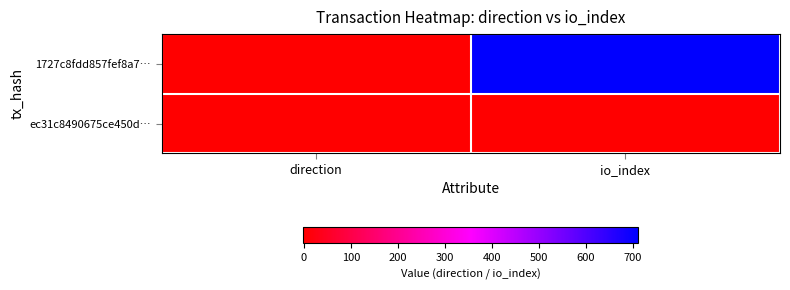

Which series has the widest spread of values?

1727c8fdd857fef8a7…